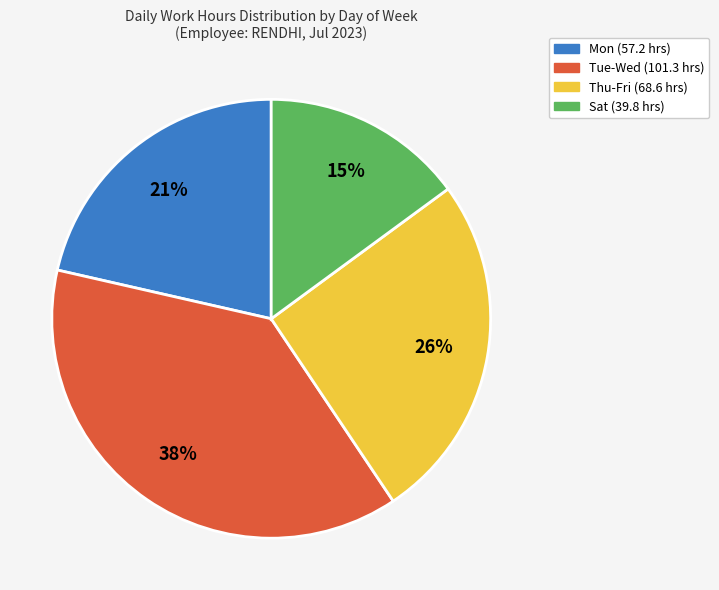

To the nearest percent, what is the difference between the largest and smallest slice percentages?

23%